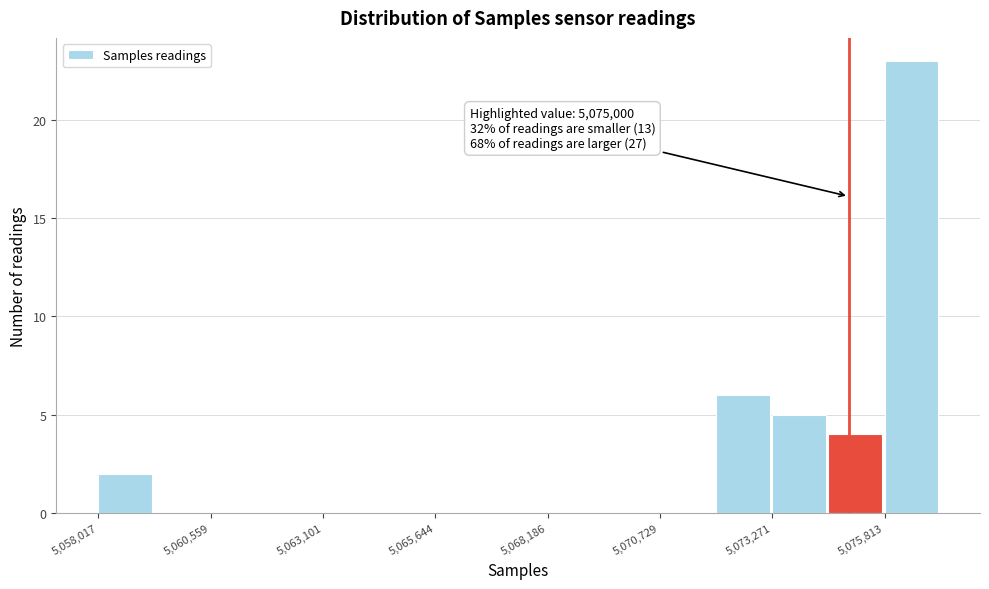

Around what value on the x-axis is the tallest bar? Give the approximate position of its centre, as read against the axis.

5076500